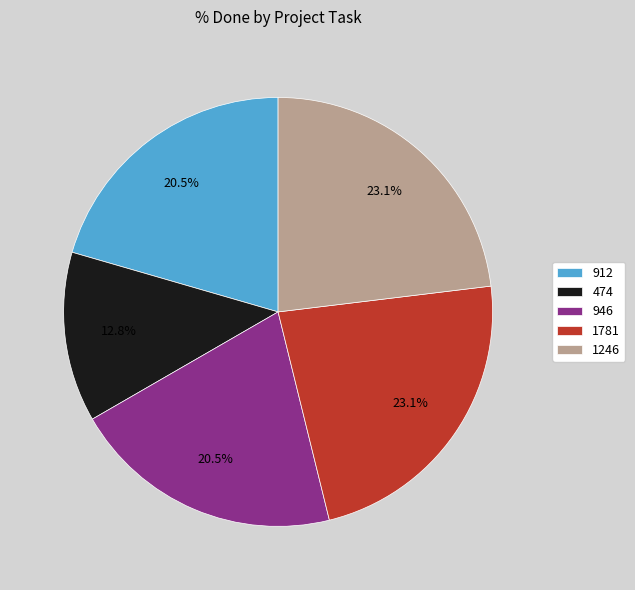

Which has a higher value, 912 or 474?

912